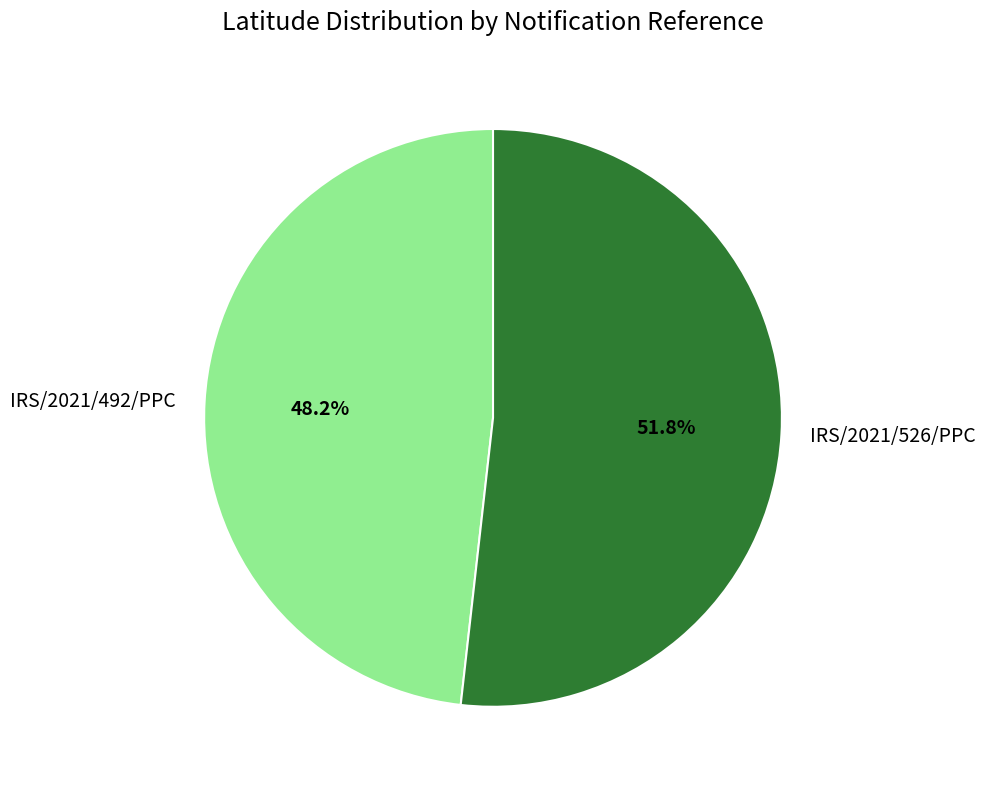

Which slice is the smallest?

IRS/2021/492/PPC